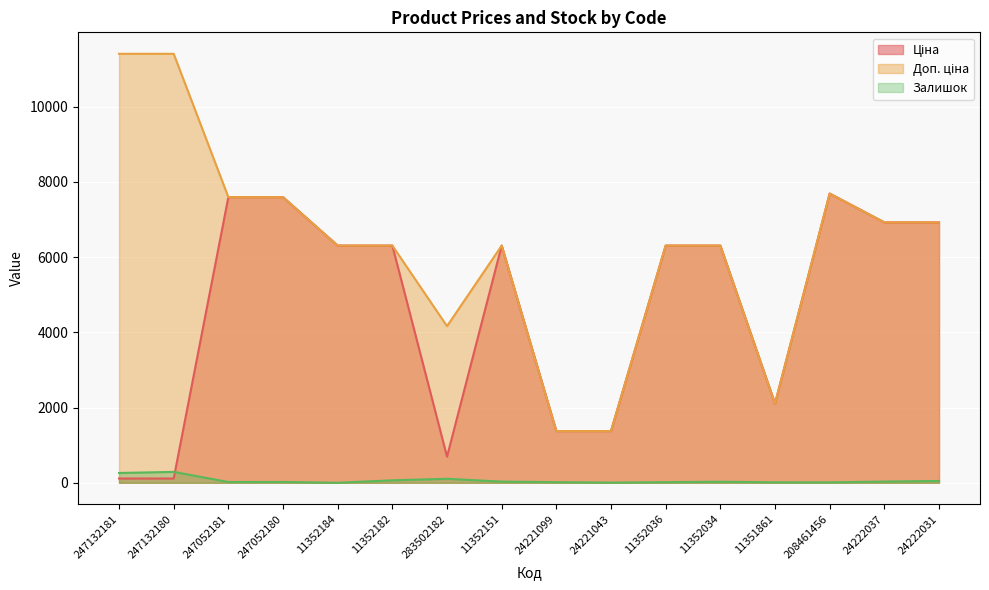

Reading left to right, transcribe all the data shown in this chart.

Ціна: 247132181=114.1	247132180=114.1	247052181=7596.5	247052180=7596.5	11352184=6308.8	11352182=6308.8	283502182=694.3	11352151=6308.8	24221099=1375.4	24221043=1375.4	11352036=6308.8	11352034=6308.8	11351861=2108.4	208461456=7693.1	24222037=6925.7	24222031=6925.7
Доп. ціна: 247132181=11410.0	247132180=11410.0	247052181=7596.5	247052180=7596.5	11352184=6308.8	11352182=6308.8	283502182=4165.6	11352151=6308.8	24221099=1375.0	24221043=1375.0	11352036=6308.8	11352034=6308.8	11351861=2108.0	208461456=7693.1	24222037=6925.7	24222031=6925.7
Залишок: 247132181=260.0	247132180=290.0	247052181=20.0	247052180=21.0	11352184=0.0	11352182=66.0	283502182=106.0	11352151=31.0	24221099=16.0	24221043=4.0	11352036=16.0	11352034=28.0	11351861=12.0	208461456=11.0	24222037=32.0	24222031=49.0